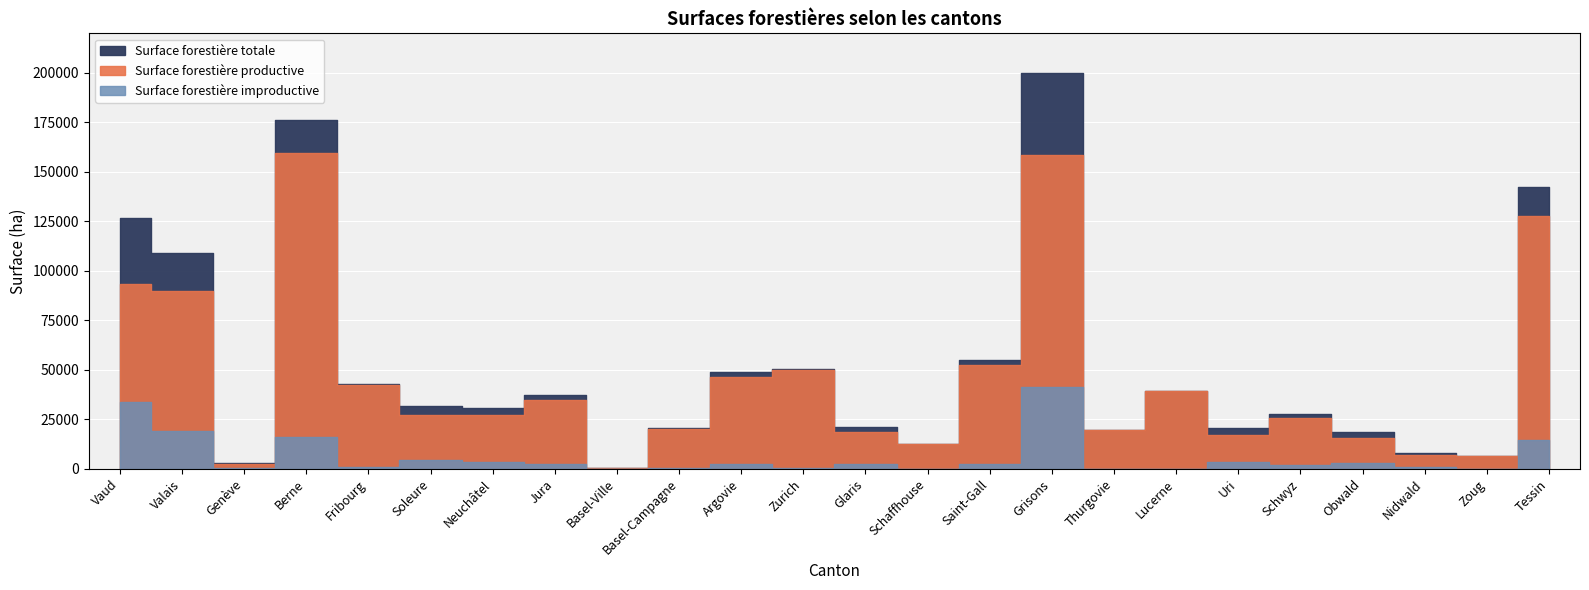

The Surface forestière improductive series shows 3641 at Uri. True or false?

True